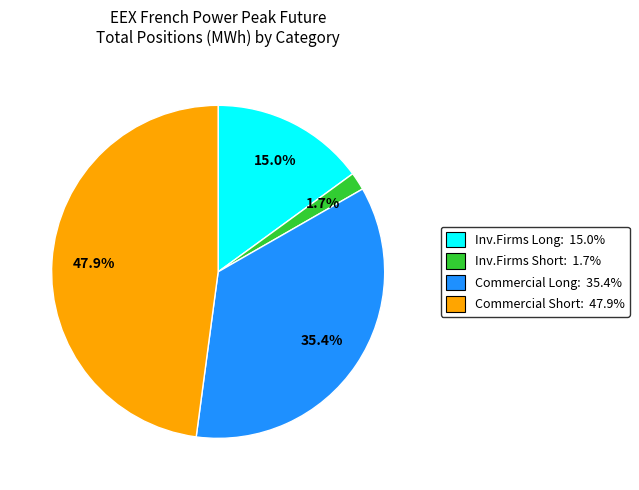

To the nearest percent, what is the difference between the largest and smallest slice percentages?

46%